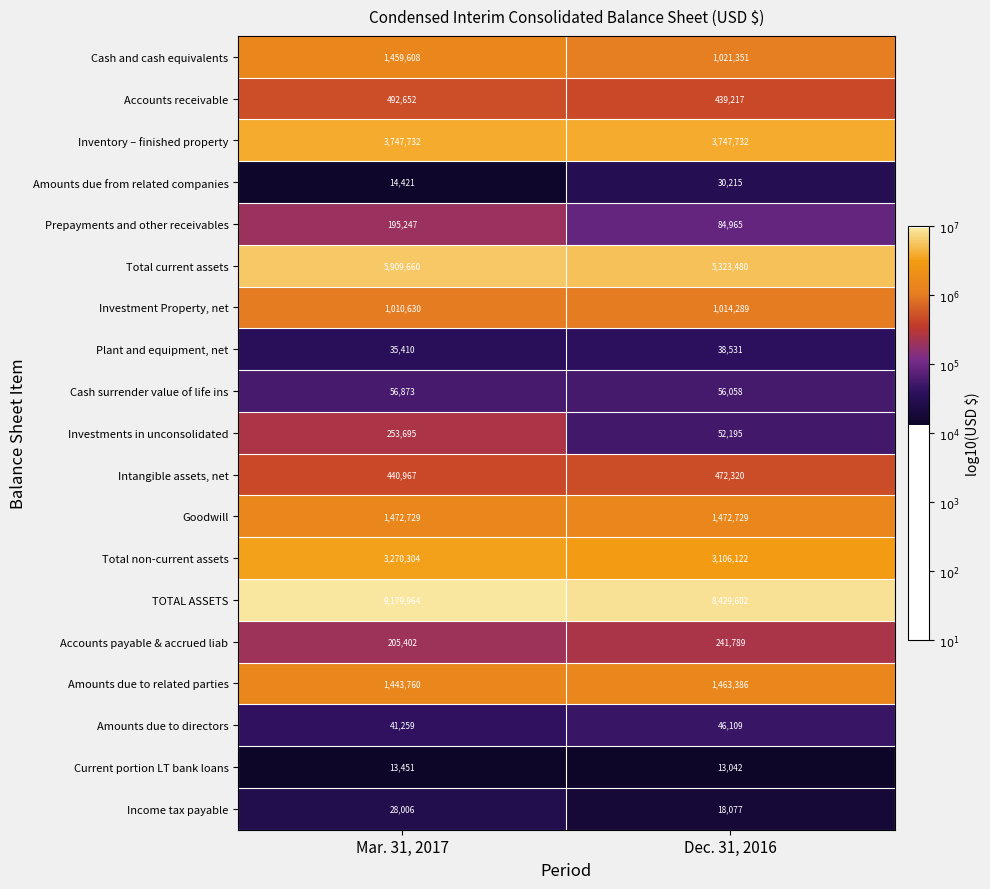

Read the Cash and cash equivalents value at Dec. 31, 2016, to the nearest 100.

1021400